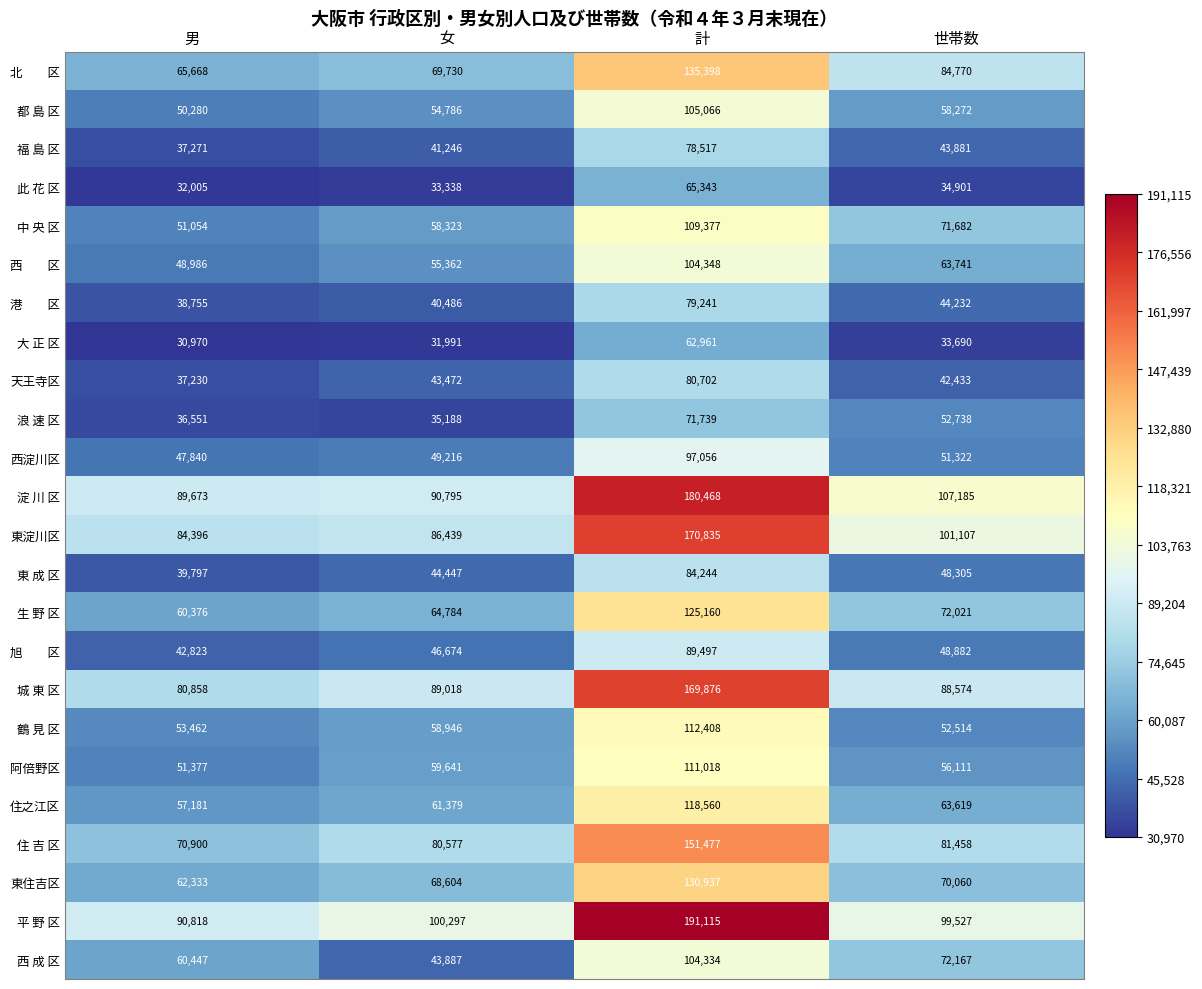

Which series has the widest spread of values?

平 野 区